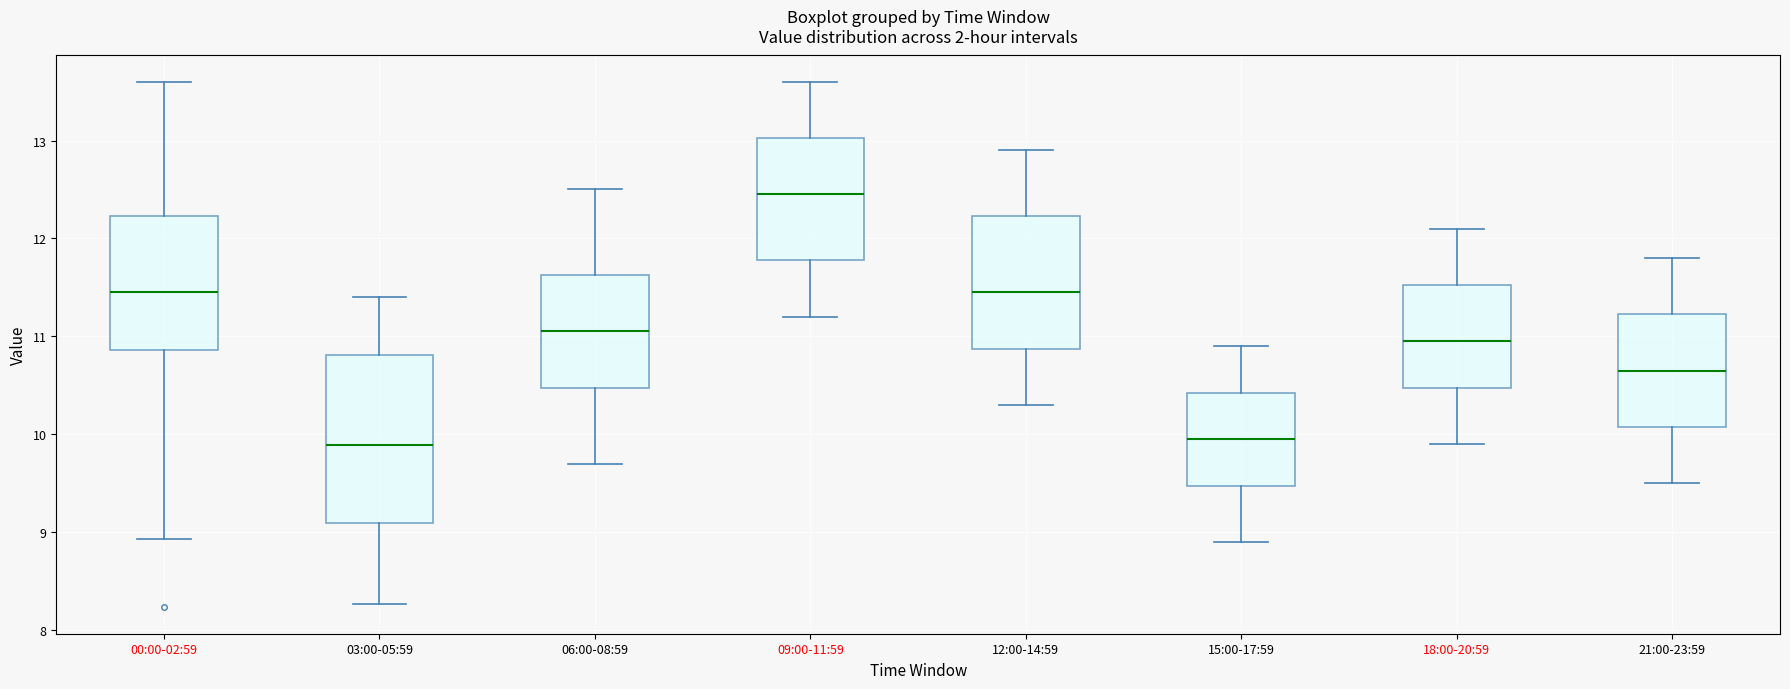

Which box is the tallest, from its lower edge to its upper edge?

03:00-05:59